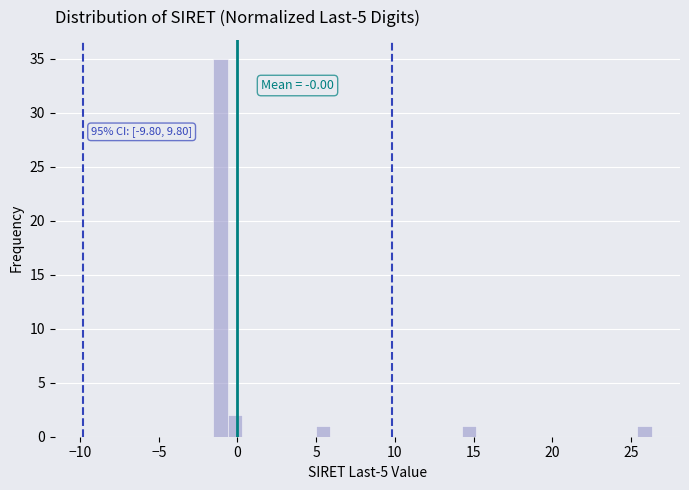

Read against the x-axis, roughly where is the centre of the tallest bar?

-1.0